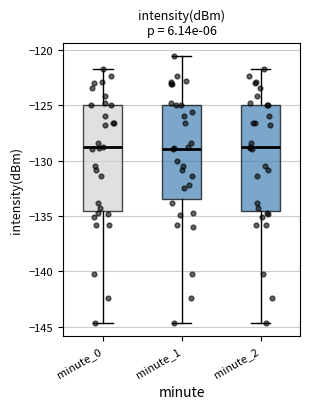

Reading left to right, transcribe this box plot: for each box, give where its median line is, the range the box spans, and where its two whiskers end, as read against the y-axis. The values are not printed on the chart, so give them approximately, as read against the axis.

minute_0: median -129.0, box -134.5 to -125.0, whiskers -144.5 to -122.0
minute_1: median -129.0, box -133.5 to -125.0, whiskers -144.5 to -120.5
minute_2: median -129.0, box -134.5 to -125.0, whiskers -144.5 to -122.0